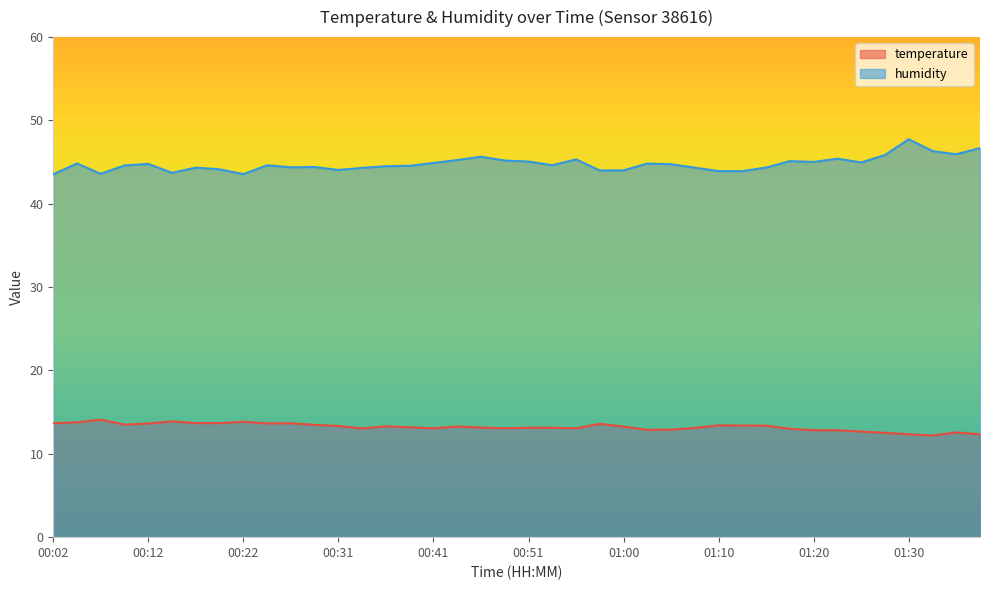

Read the humidity value at 01:37.

46.7